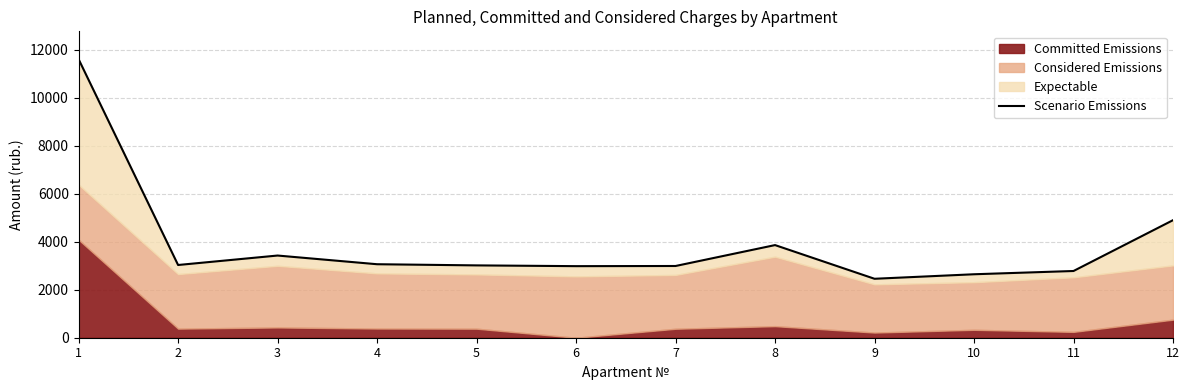

Reading left to right, extract all data points from this chart.

1=11599.6	2=3028.7	3=3422.7	4=3060.7	5=3012.3	6=2980.5	7=2987.2	8=3857.8	9=2455.0	10=2643.0	11=2778.8	12=4895.0